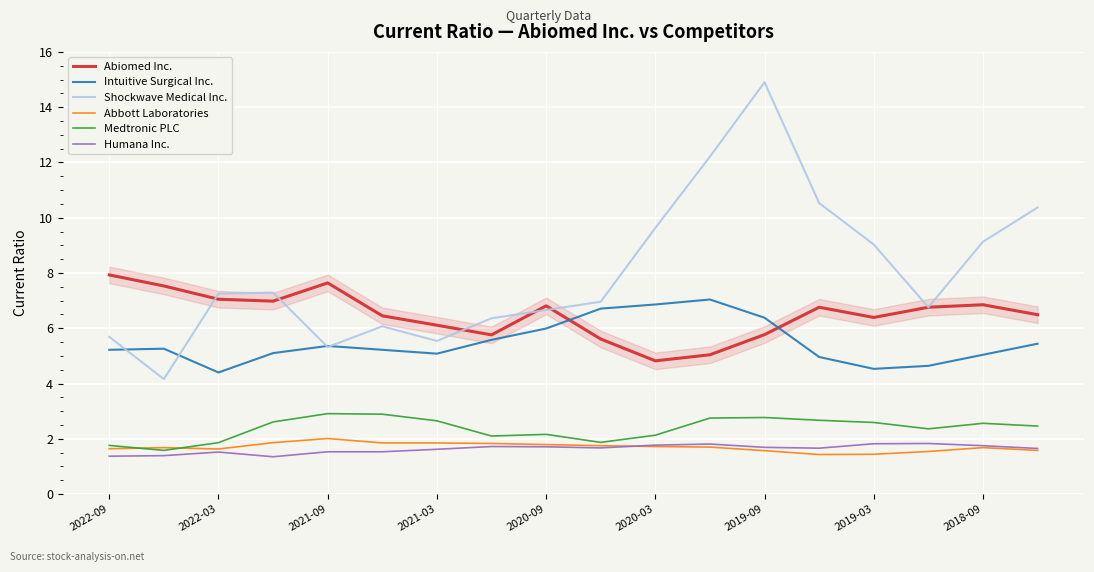

Is this an area chart (filled region under the line)?

No